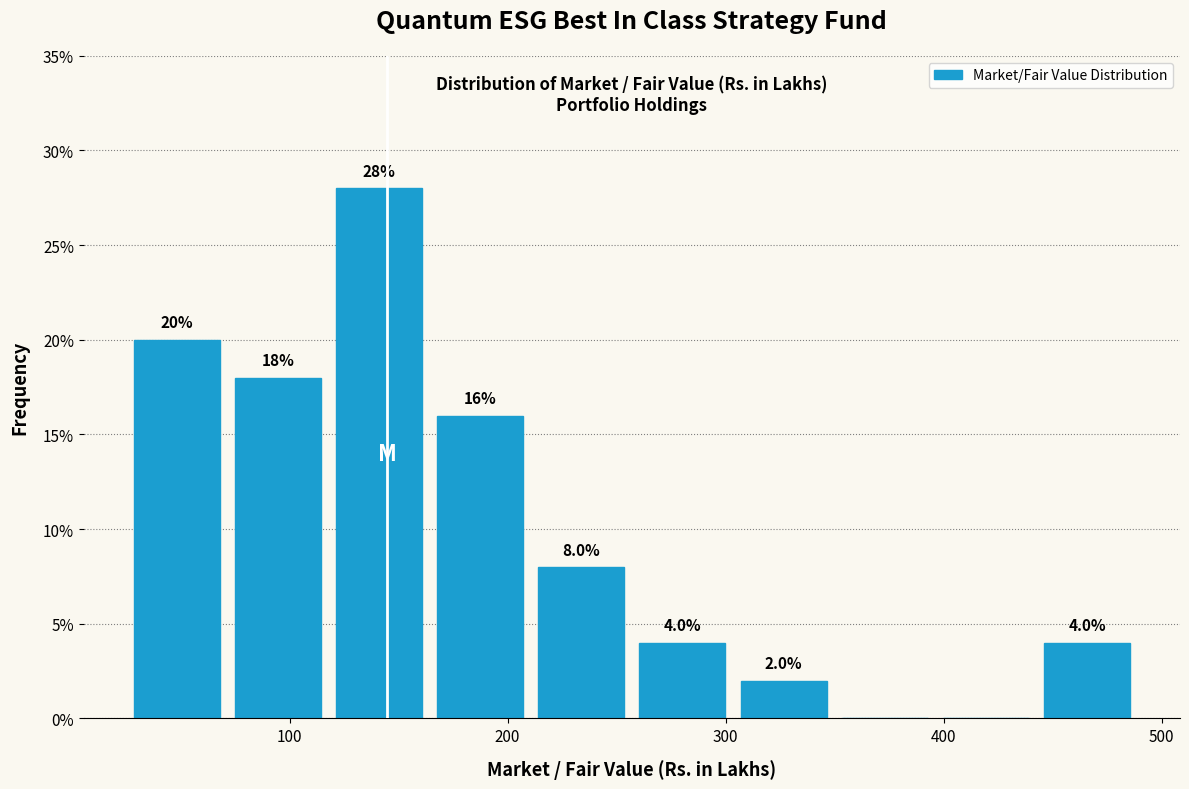

Over which range of the x-axis is the bar tallest?

120 to 160